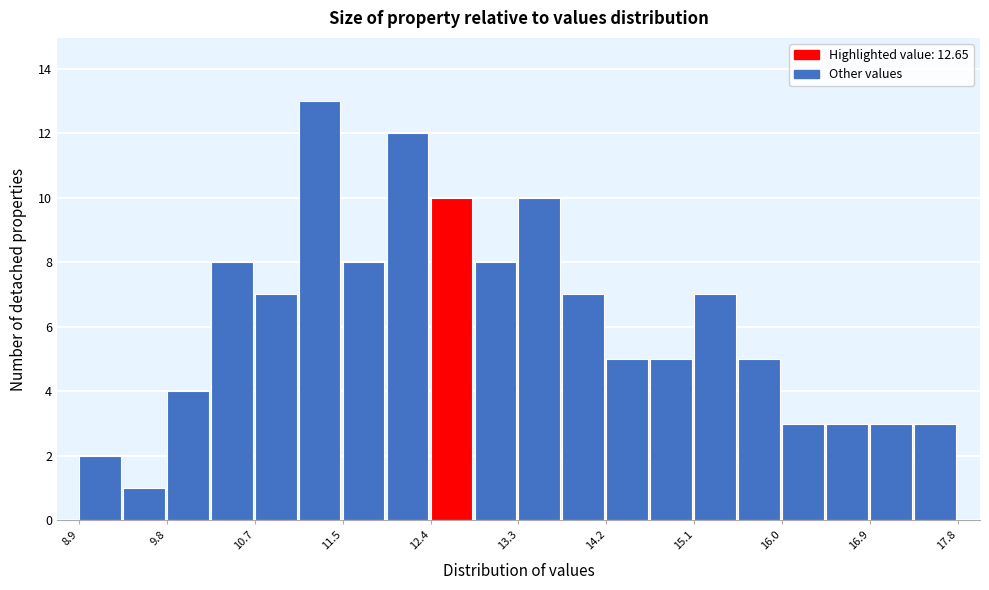

Reading left to right, list every bar in this chart as the range it spans on the x-axis followed by its height. Neither the bar edges nor the heights are printed on the chart, so give them approximately, as read against the axes.

8.9 to 9.3: 2
9.3 to 9.8: 1
9.8 to 10.2: 4
10.2 to 10.7: 8
10.7 to 11.1: 7
11.1 to 11.5: 13
11.5 to 12.0: 8
12.0 to 12.4: 12
12.4 to 12.9: 10
12.9 to 13.3: 8
13.3 to 13.8: 10
13.8 to 14.2: 7
14.2 to 14.6: 5
14.6 to 15.1: 5
15.1 to 15.5: 7
15.5 to 16.0: 5
16.0 to 16.4: 3
16.4 to 16.9: 3
16.9 to 17.3: 3
17.3 to 17.8: 3